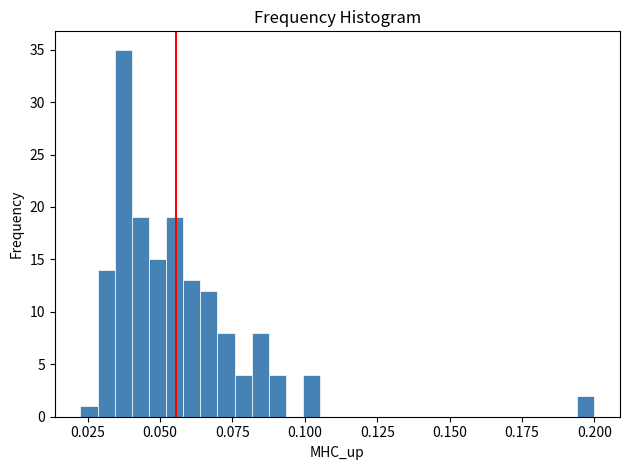

Around what value on the x-axis is the tallest bar? Give the approximate position of its centre, as read against the axis.

0.035